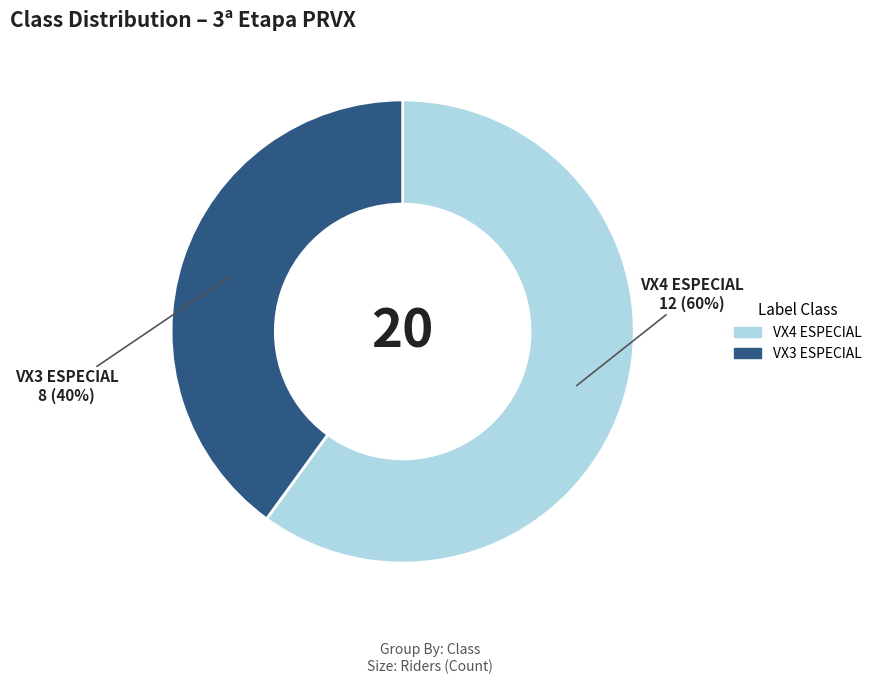

How many segments does this pie chart have?

2